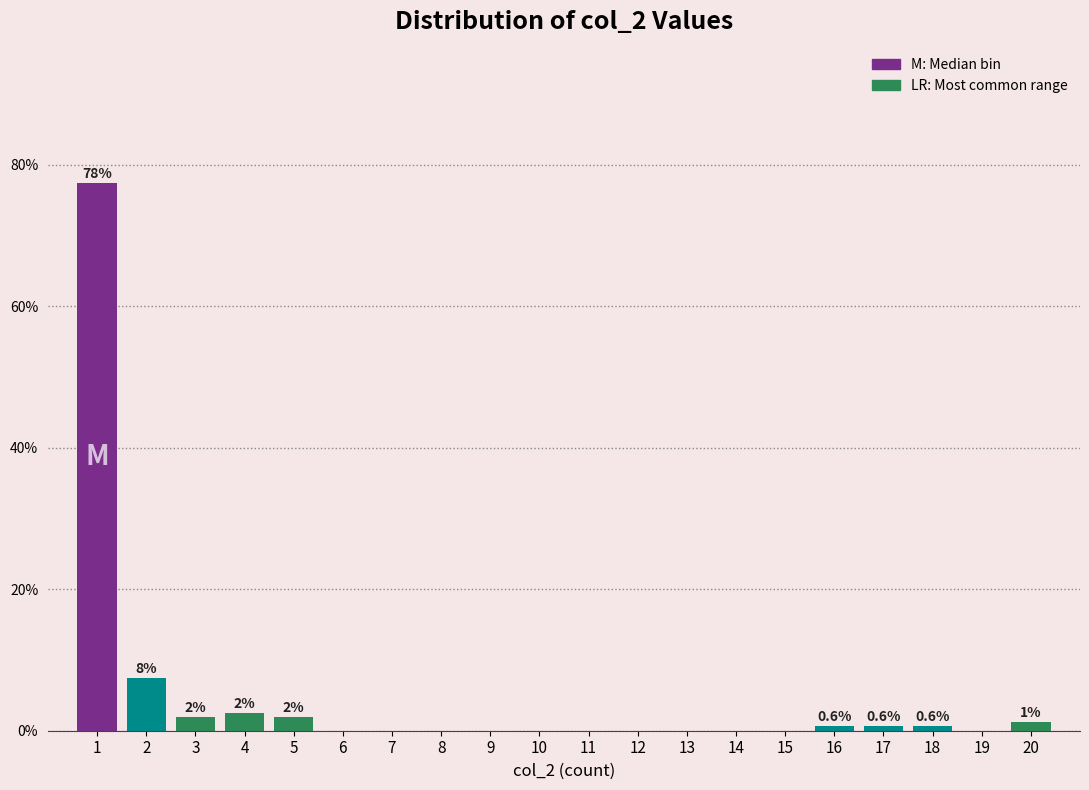

What is the sum of all values?

94.4